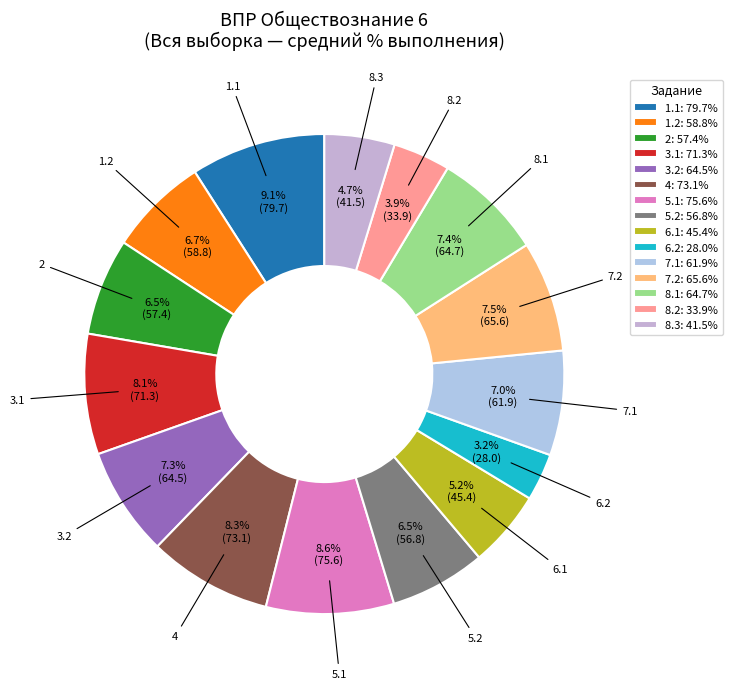

To the nearest percent, what is the difference between the 4 and 1.2 slice percentages?

2%